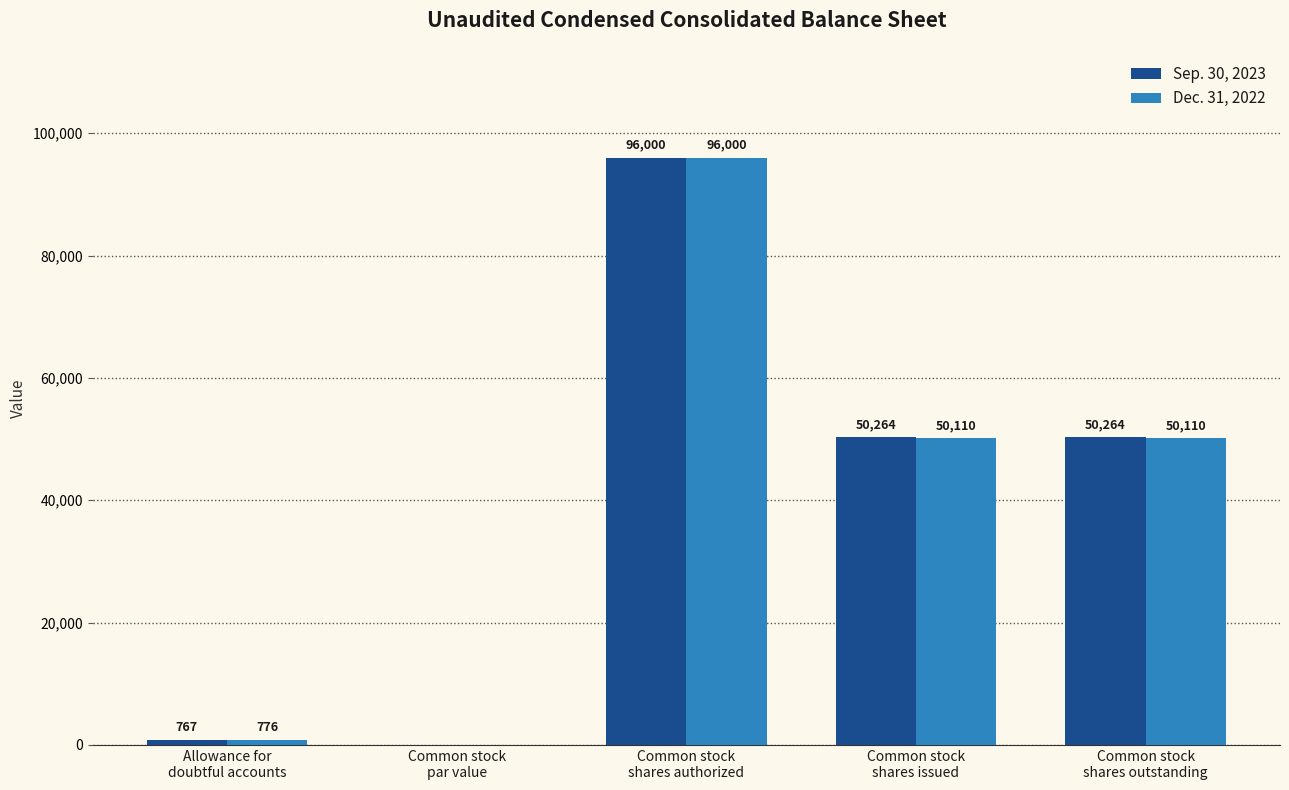

What is the sum of all Dec. 31, 2022 values?

196996